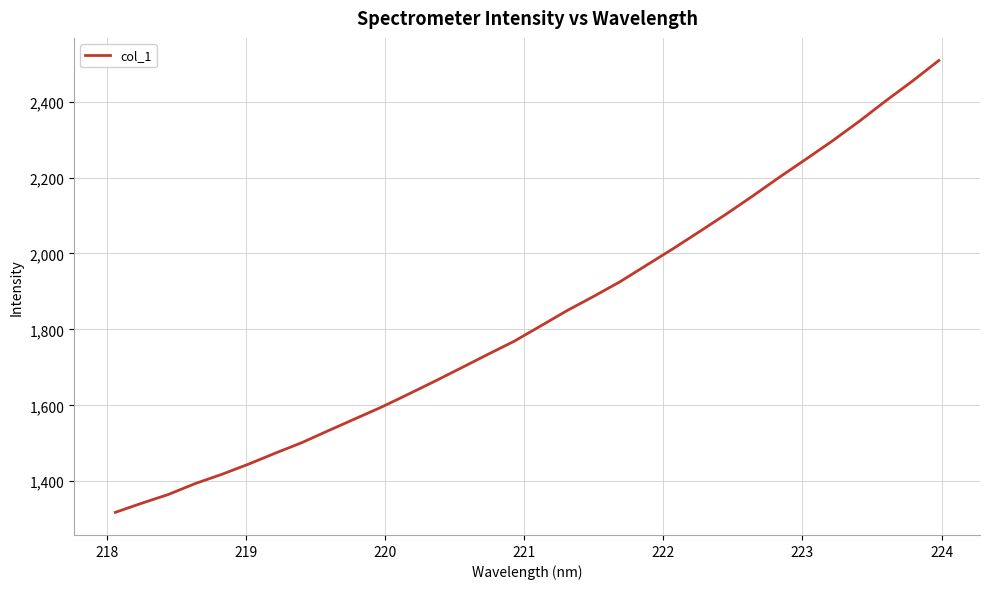

What is the difference between the maximum and minimum values?

1190.4